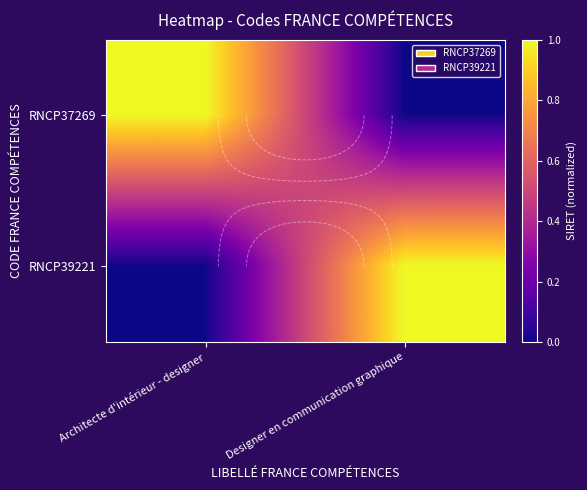

At which category is the sum across all series the highest?

Architecte d'intérieur - designer